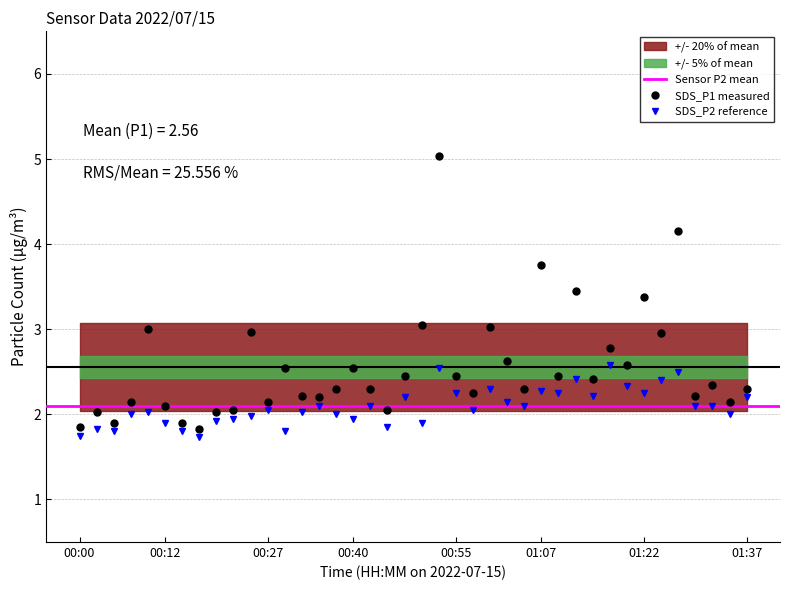

What is the highest value of the SDS_P1 measured series?

5.0